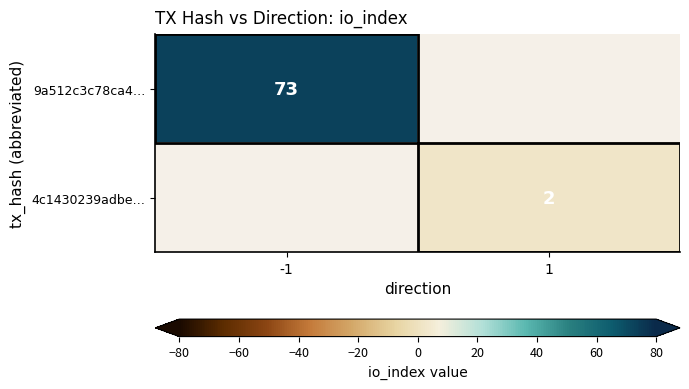

Is it true that 4c1430239adbe… equals 2 at 1?

True